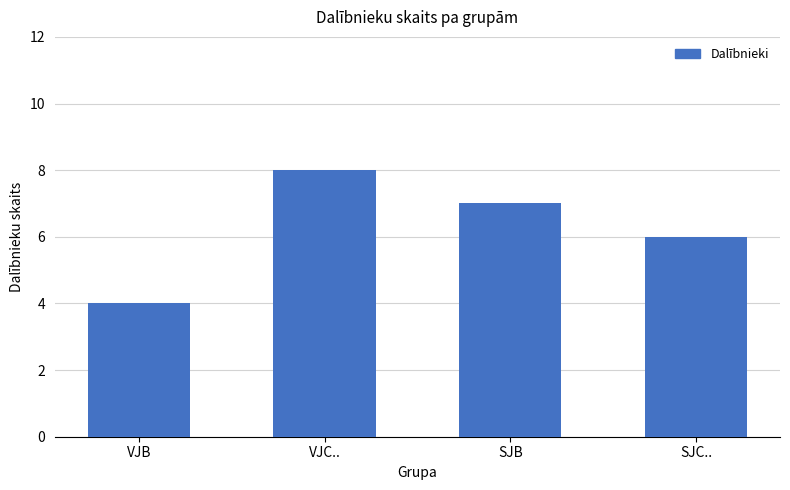

How many distinct data groups are displayed?

1